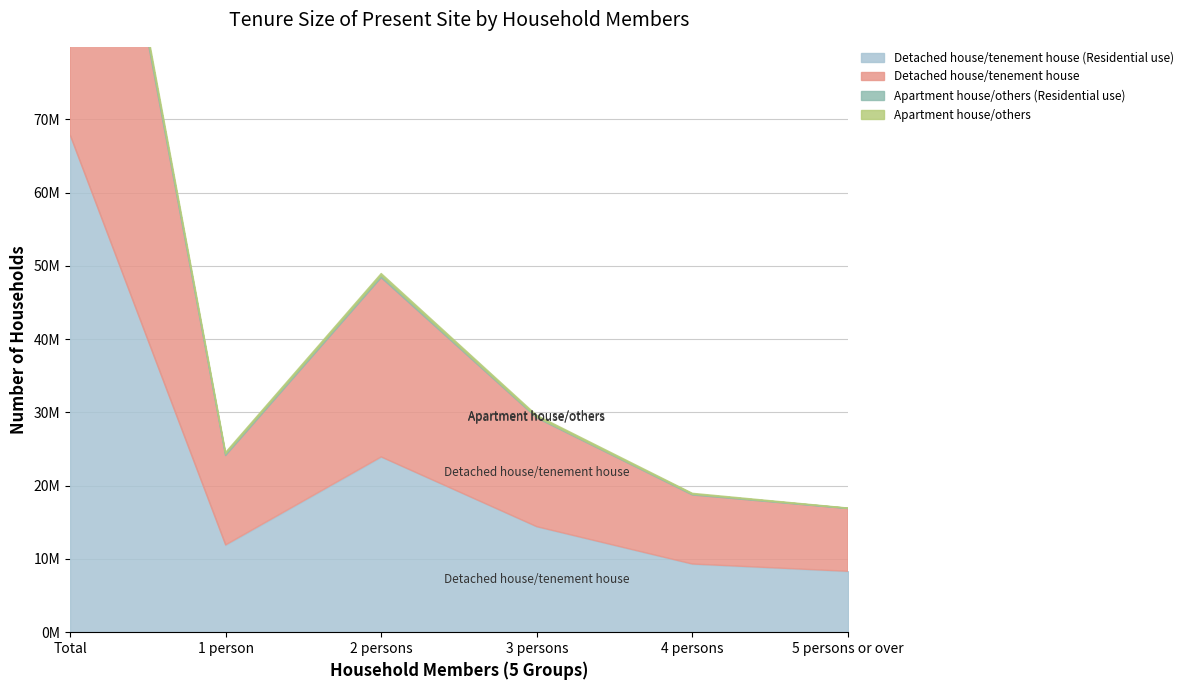

What is the difference between the maximum and minimum values in the Detached house/tenement house series?

60924000